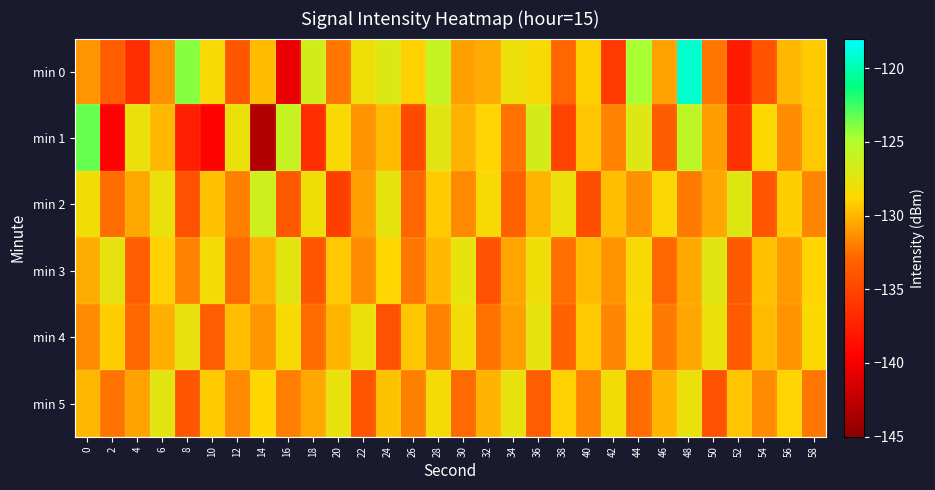

Which series has the largest total across all categories?

row_0